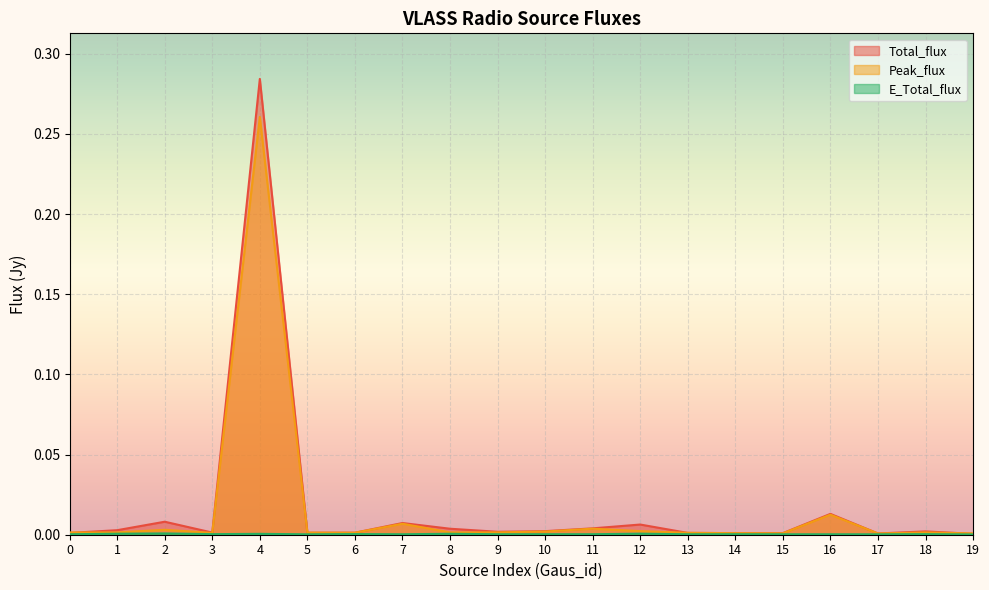

Which series has the largest total across all categories?

Total_flux